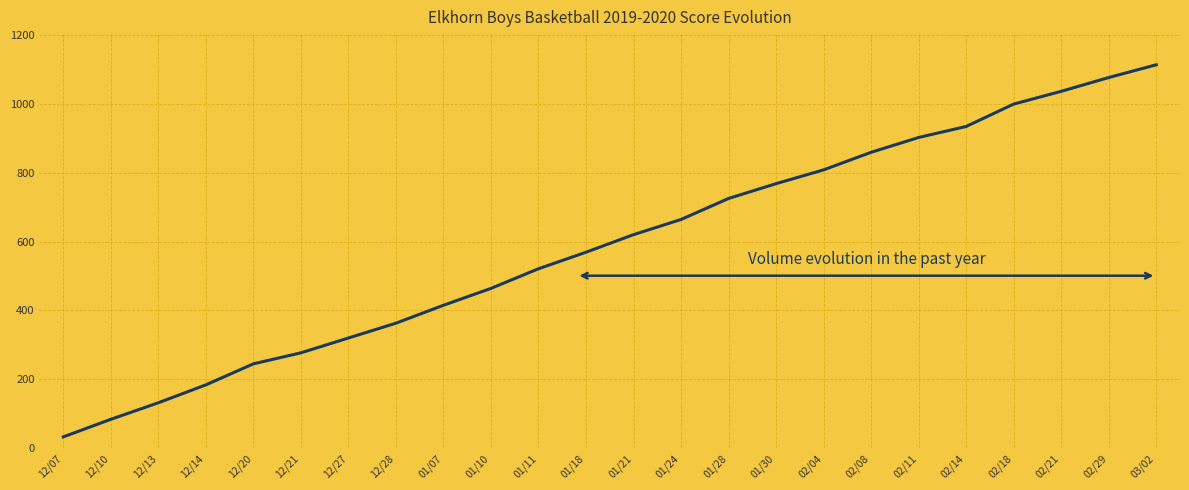

What position from the left is 01/28?

15